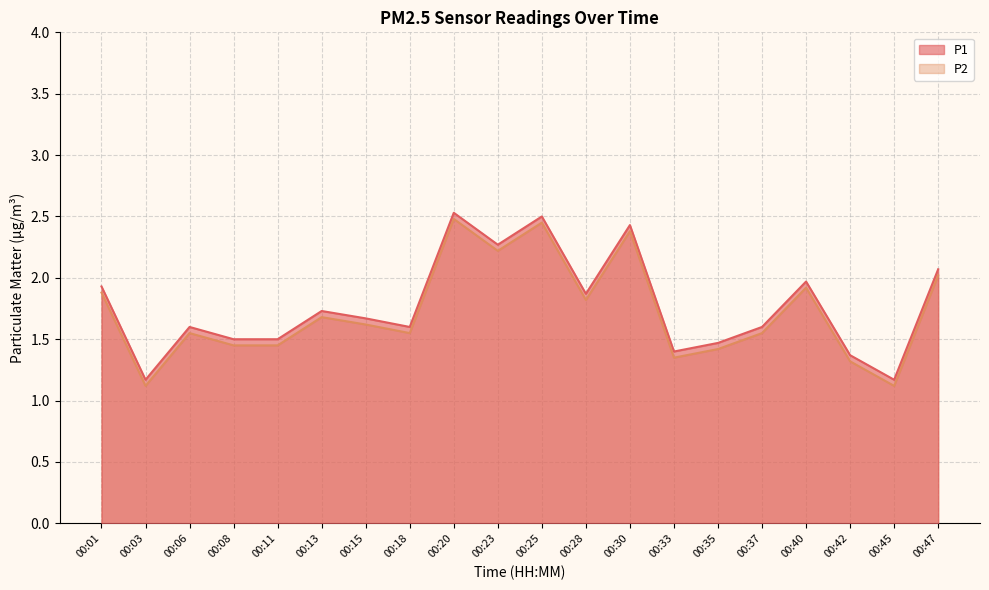

Between 00:40 and 00:35, which is larger?

00:40